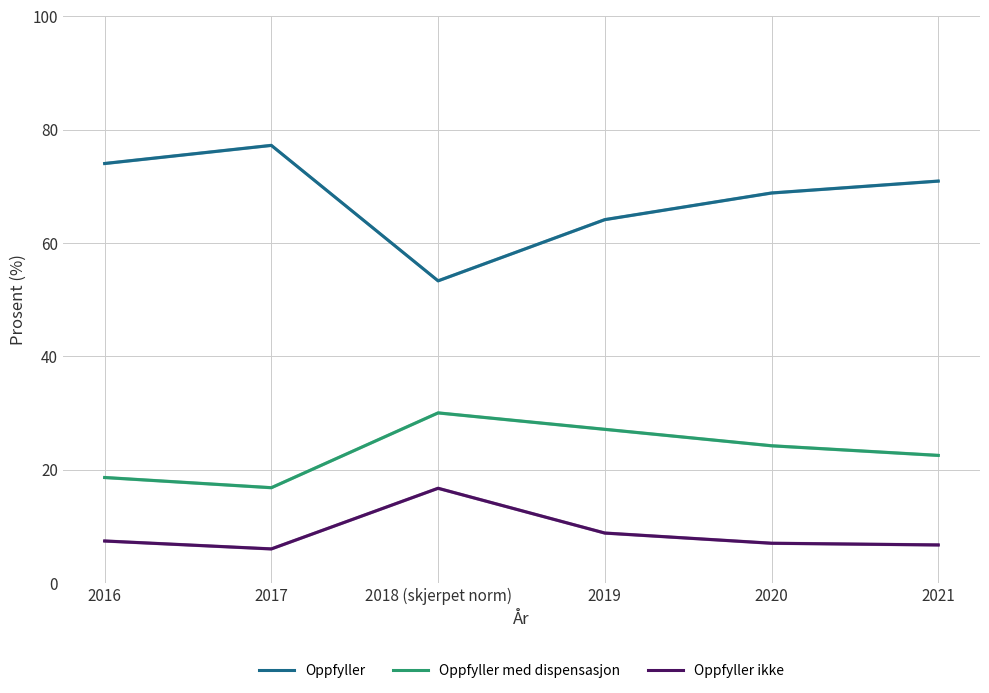

Reading left to right, extract all data points from this chart.

Oppfyller: 2016=74.0	2017=77.2	2018 (skjerpet norm)=53.3	2019=64.1	2020=68.8	2021=70.9
Oppfyller med dispensasjon: 2016=18.6	2017=16.8	2018 (skjerpet norm)=30.0	2019=27.1	2020=24.2	2021=22.5
Oppfyller ikke: 2016=7.4	2017=6.0	2018 (skjerpet norm)=16.7	2019=8.8	2020=7.0	2021=6.7